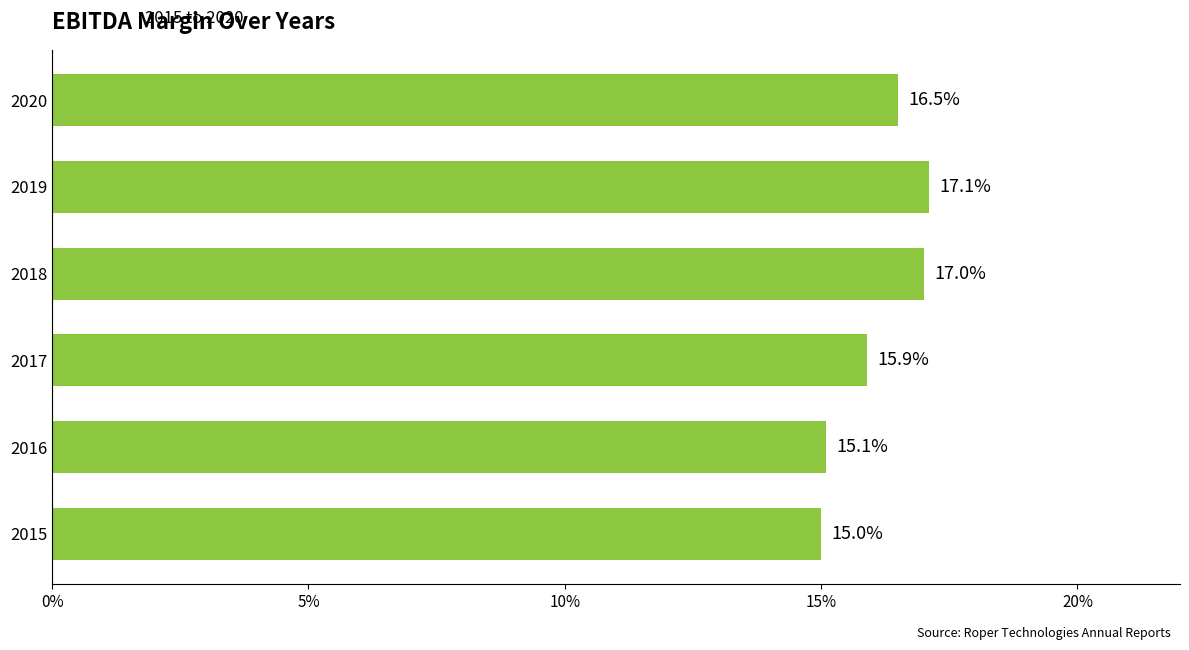

What is the minimum value shown in the chart?

15.0